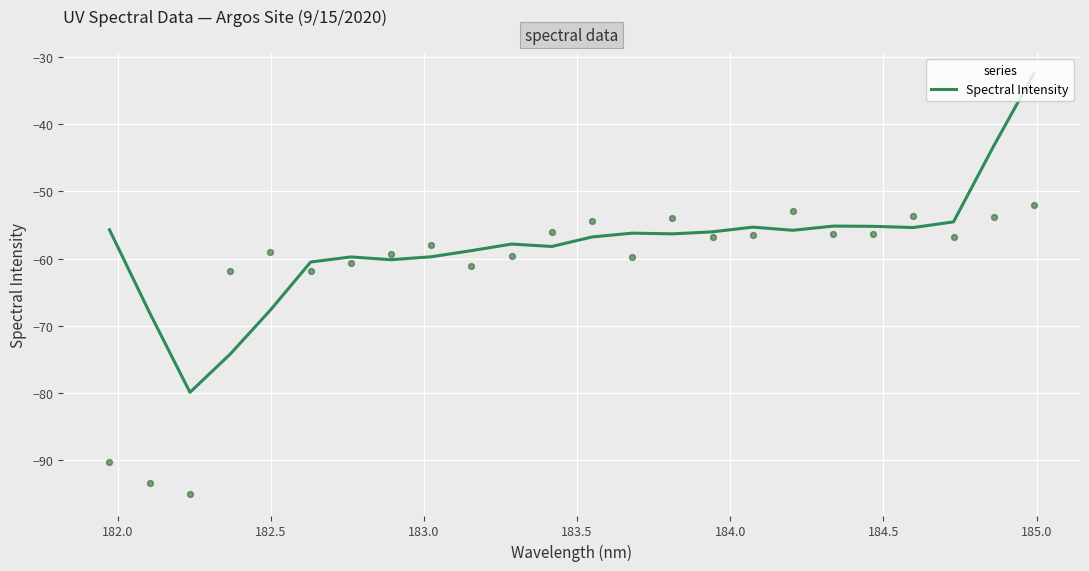

What is the minimum value for Spectral Intensity?

-79.9